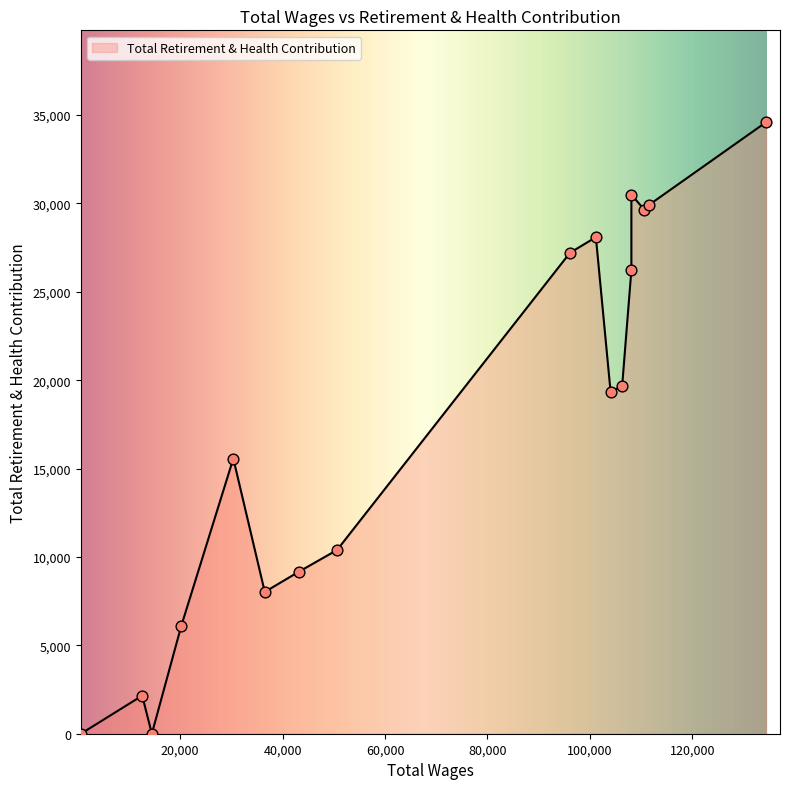

Between 36523.0 and 640.0, which is larger?

36523.0